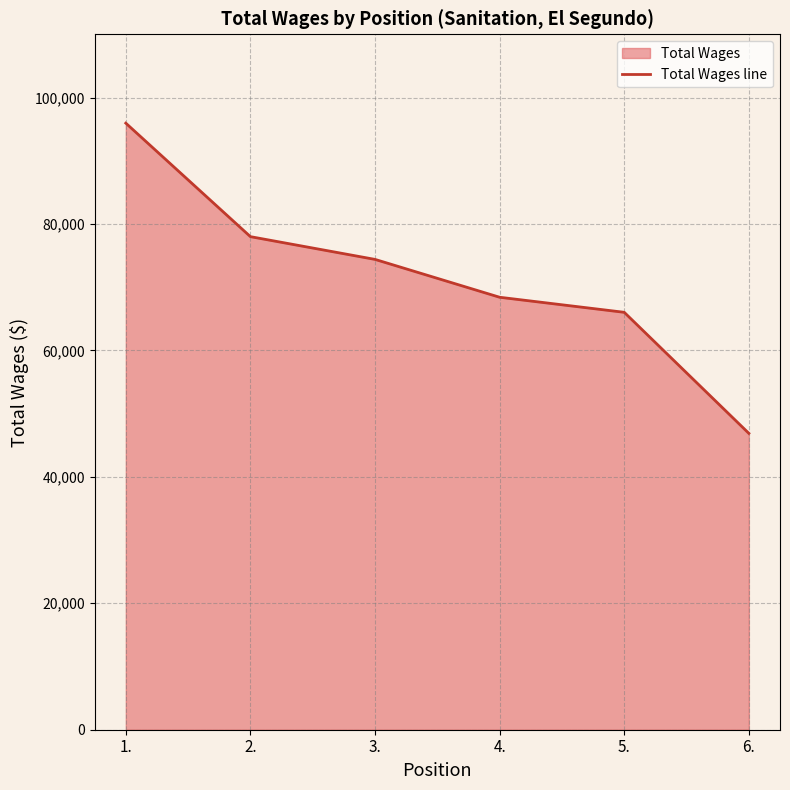

What is the minimum value shown in the chart?

46879